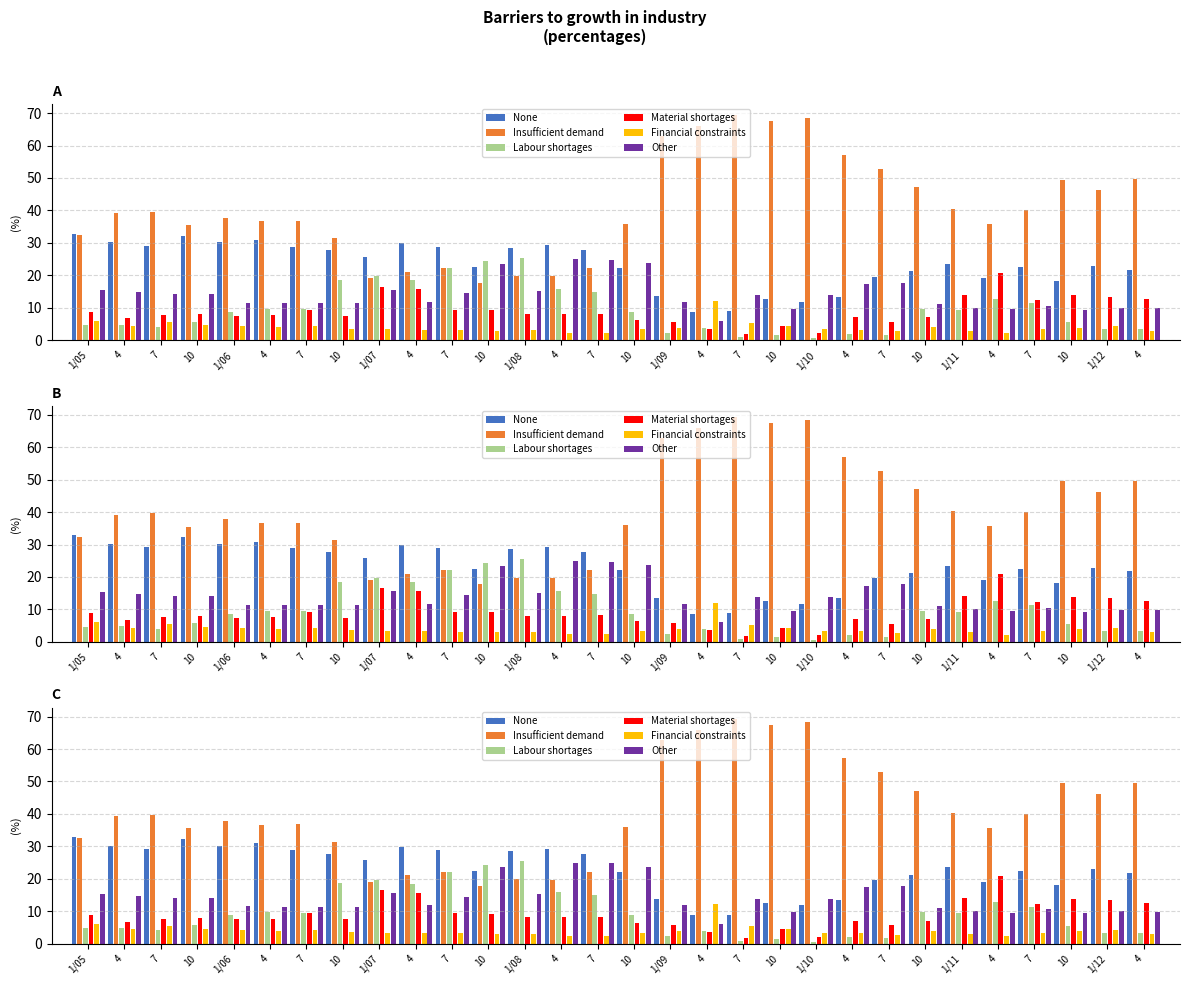

Count the number of categories in the chart.

30